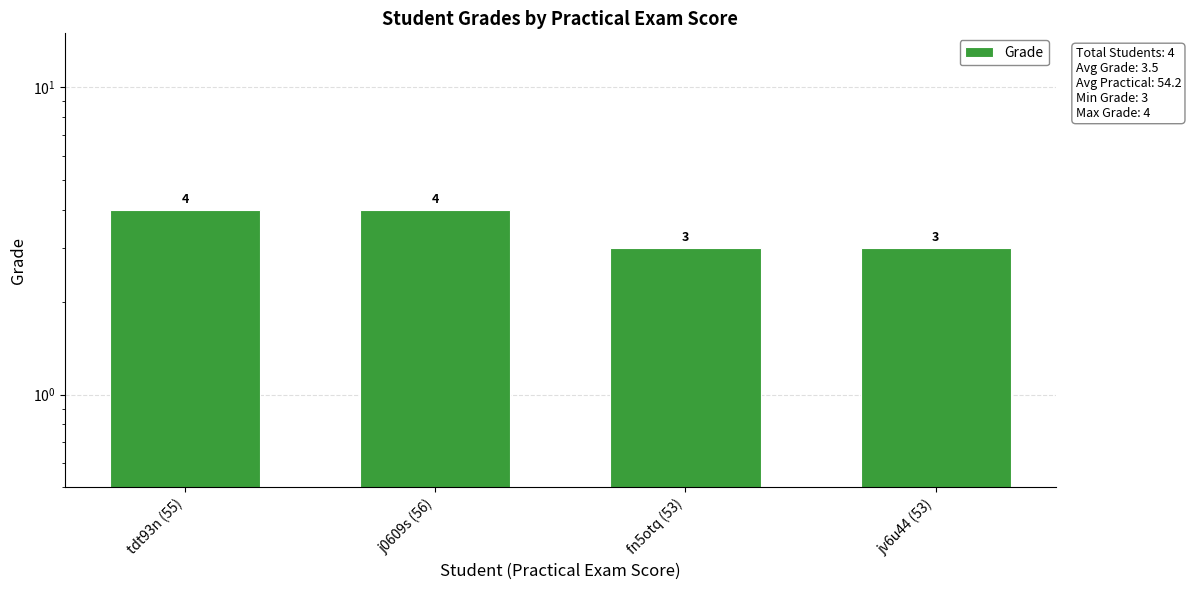

What is the smallest value displayed?

3